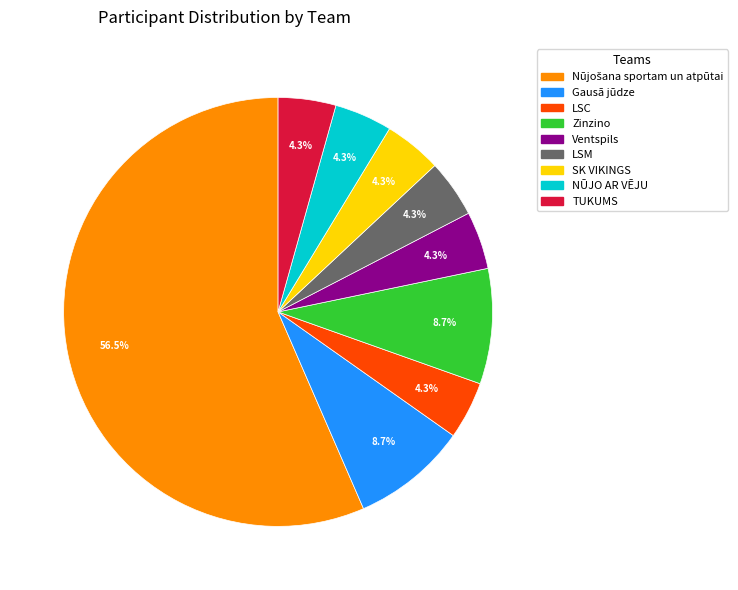

Does any single category account for the majority?

Yes